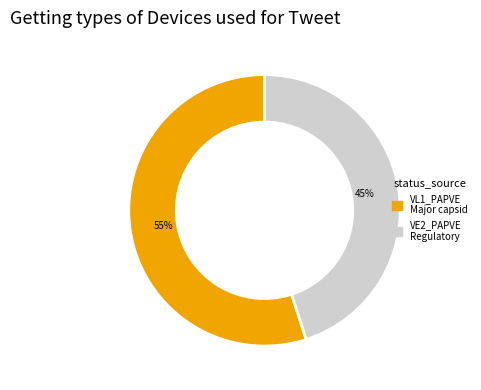

To the nearest percent, what is the average slice percentage?

50%